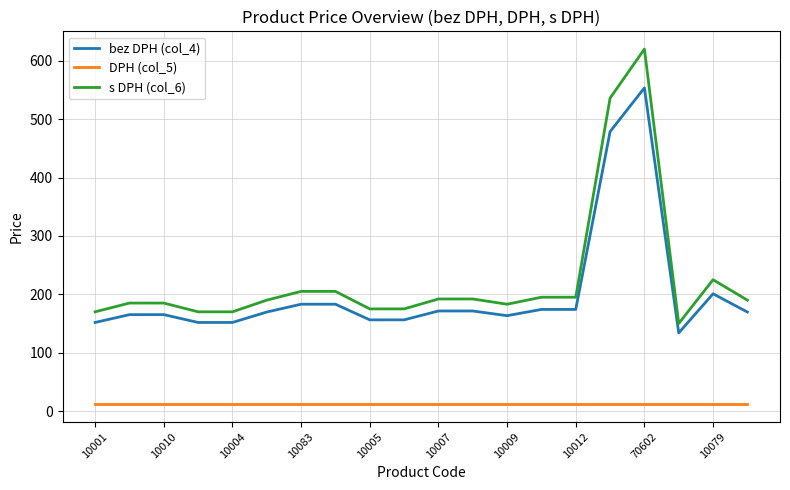

Which series has the widest spread of values?

s DPH (col_6)